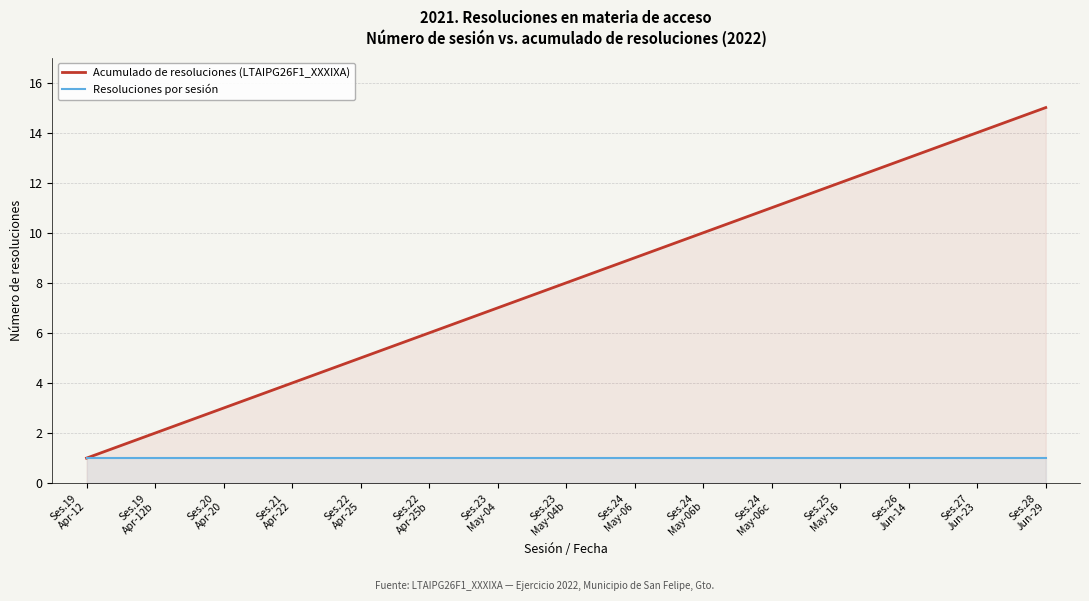

What is the difference between the Acumulado de resoluciones (LTAIPG26F1_XXXIXA) values at Ses.20
Apr-20 and Ses.19
Apr-12b?

1